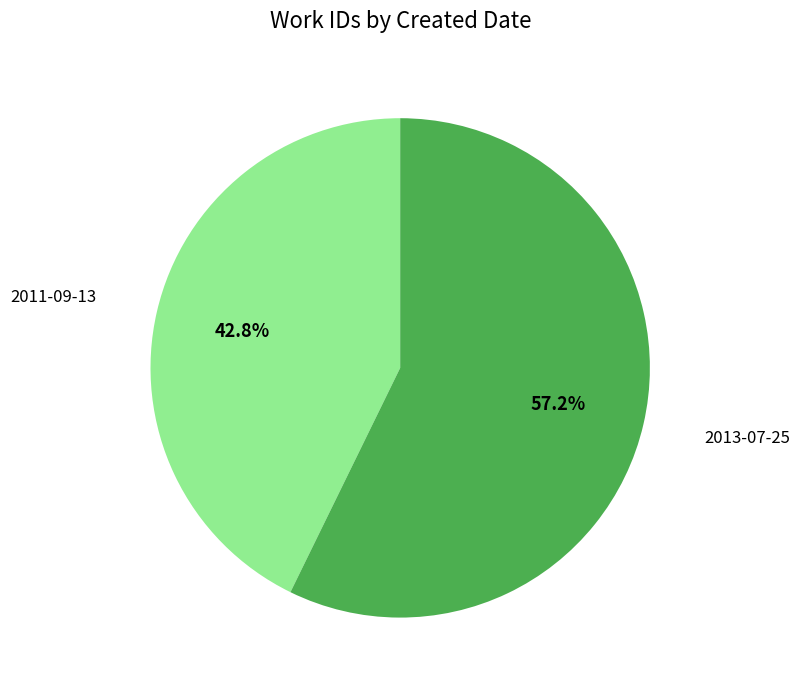

Is there a majority slice in this chart?

Yes